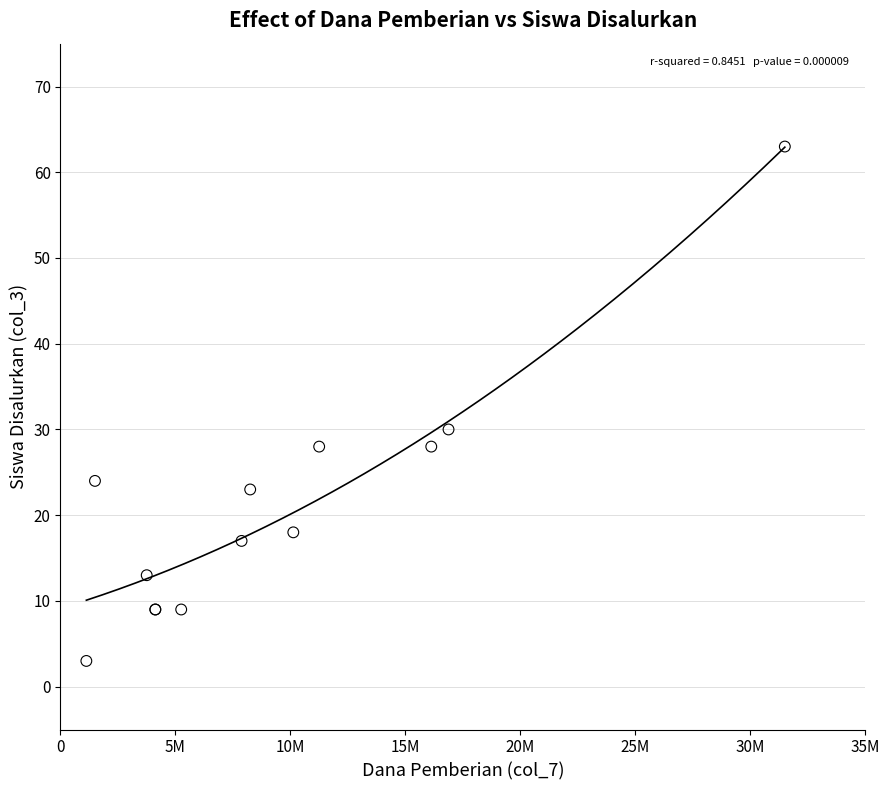

What Y value in the scatter plot is closest to 33?

30